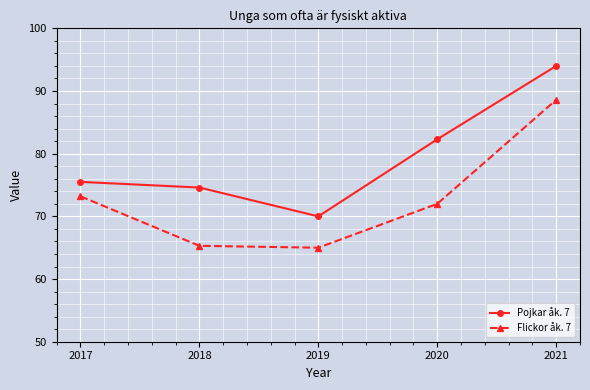

At how many categories does at least one series exceed 84?

1